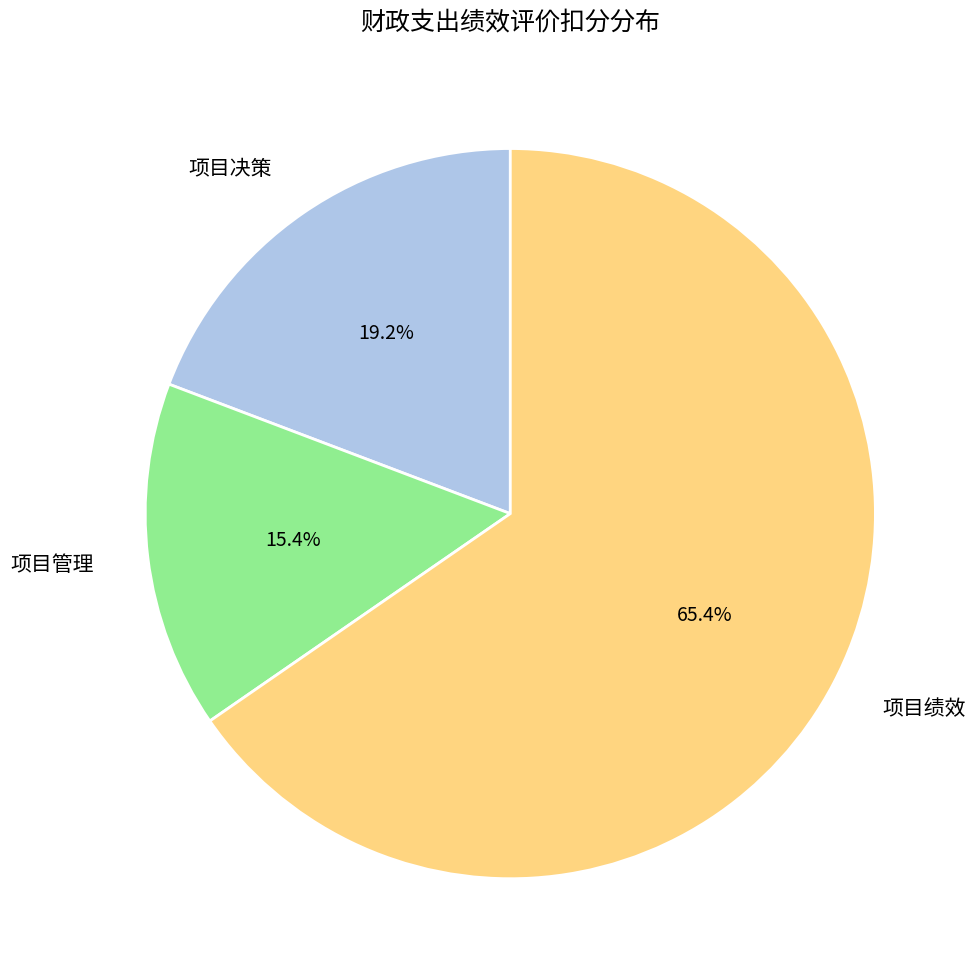

Does 项目绩效 represent more than half of the total?

Yes